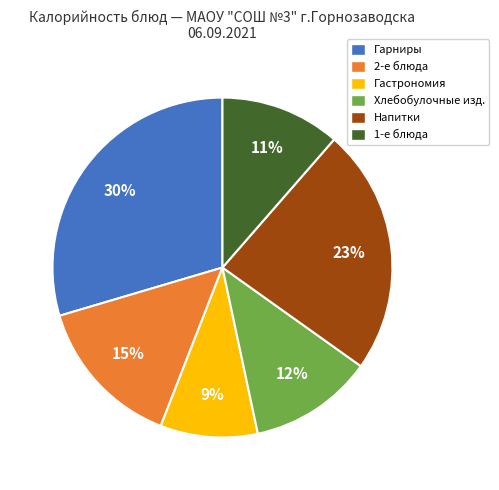

Count the number of slices in the pie.

6